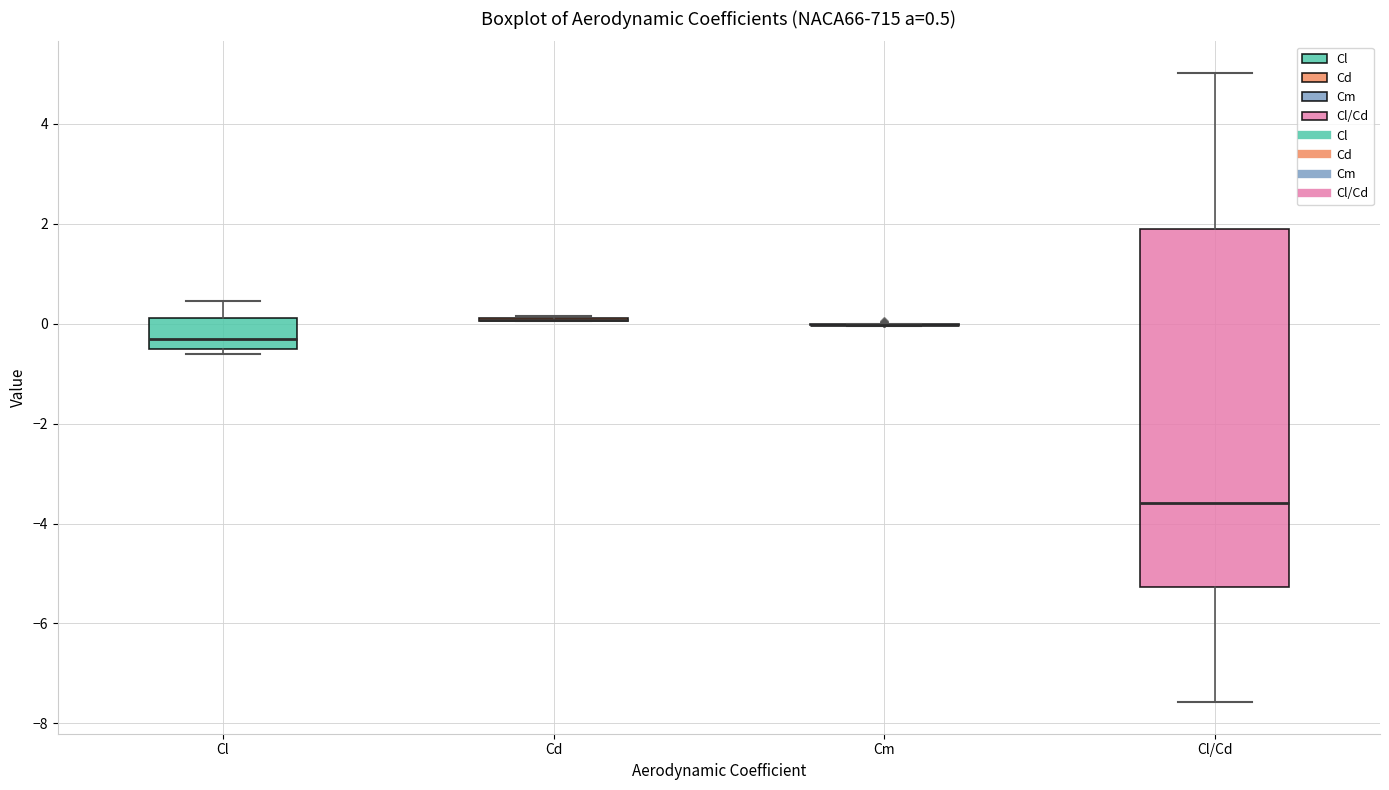

Which box is the tallest, from its lower edge to its upper edge?

Cl/Cd